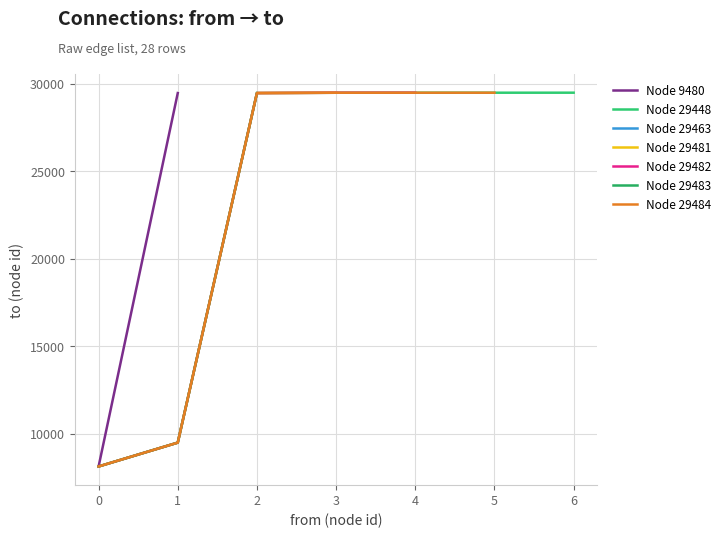

The value of Node 29448 at 3 is 15135. True or false?

False